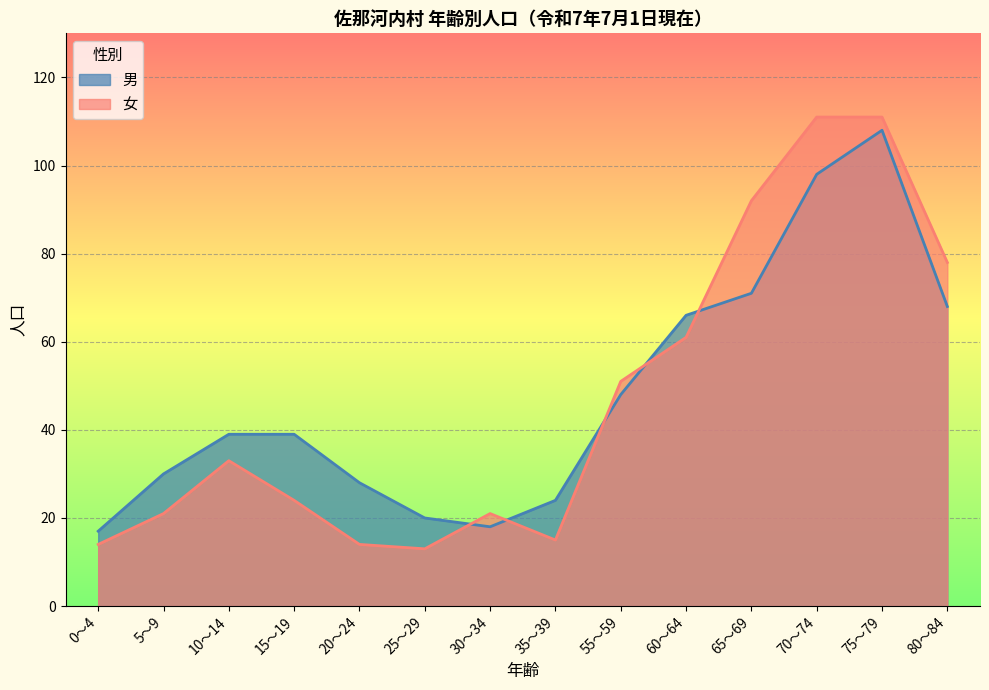

Where is 女 nearest to the value 62?

60～64